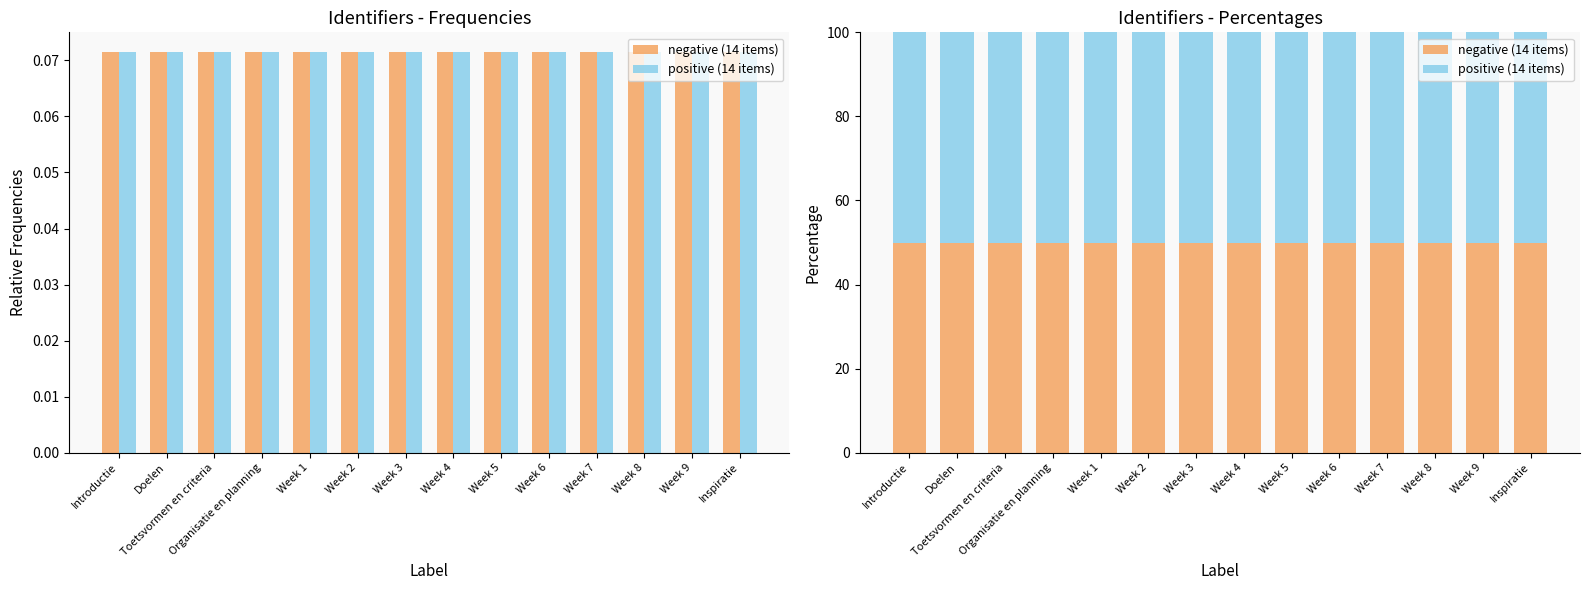

How many categories are shown in the chart?

14